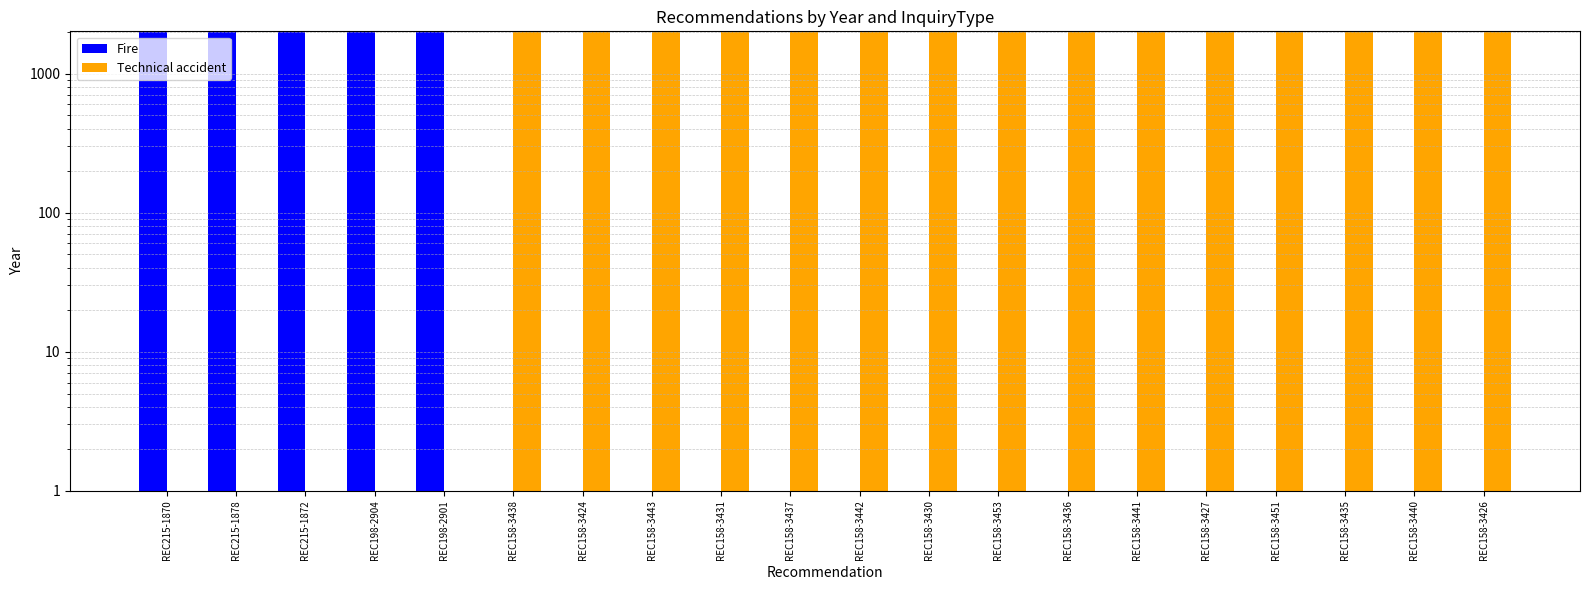

What is the greatest value displayed?

2012